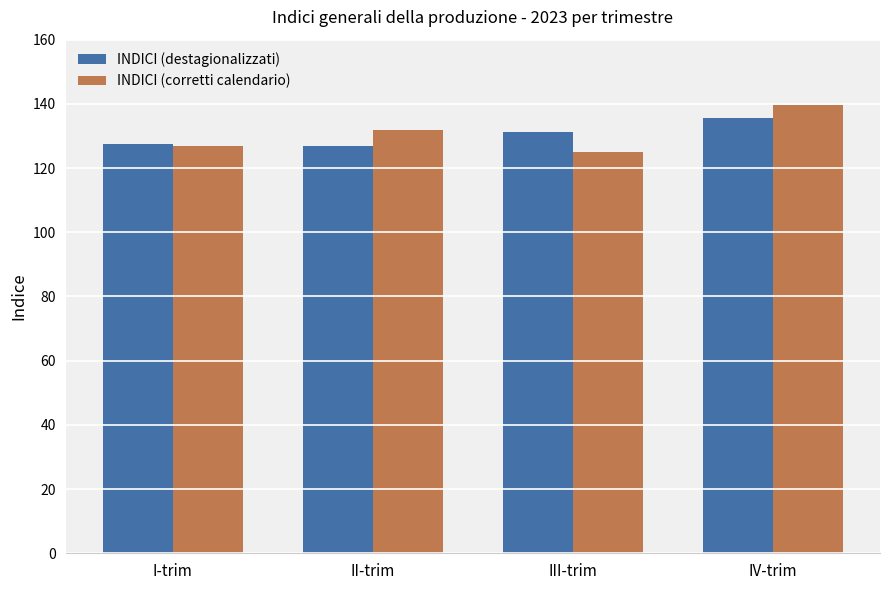

How many groups of bars are there?

4